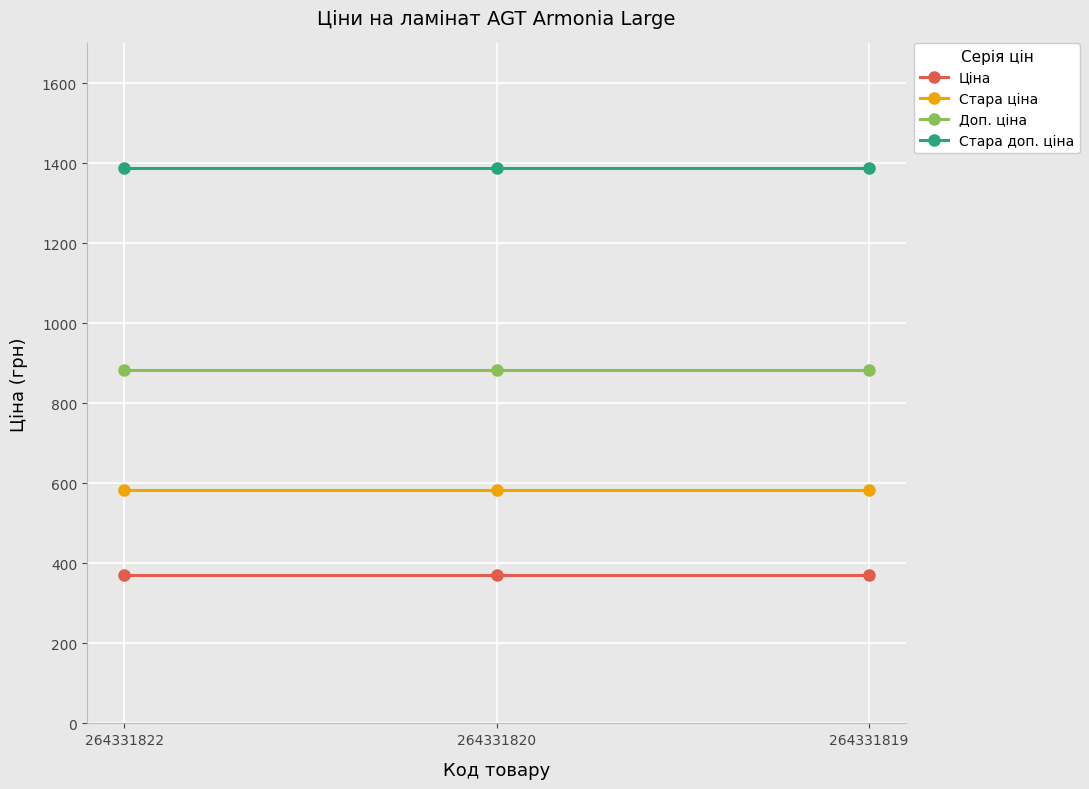

List the series in order of their peak value, lowest first.

Ціна, Стара ціна, Доп. ціна, Стара доп. ціна